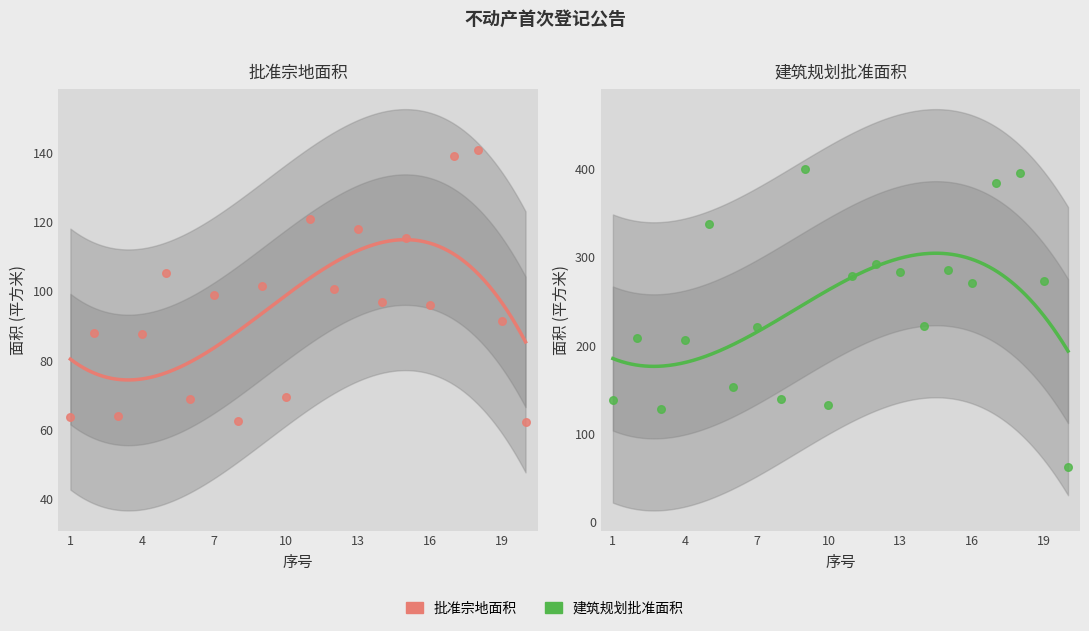

What is the total value across all series at 4?

294.2